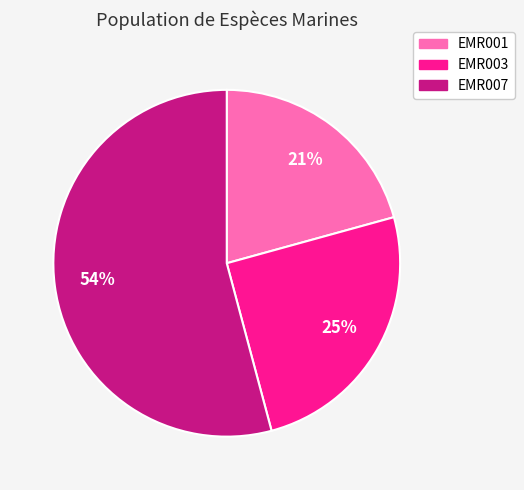

True or false: EMR001 accounts for 21% of the total.

True